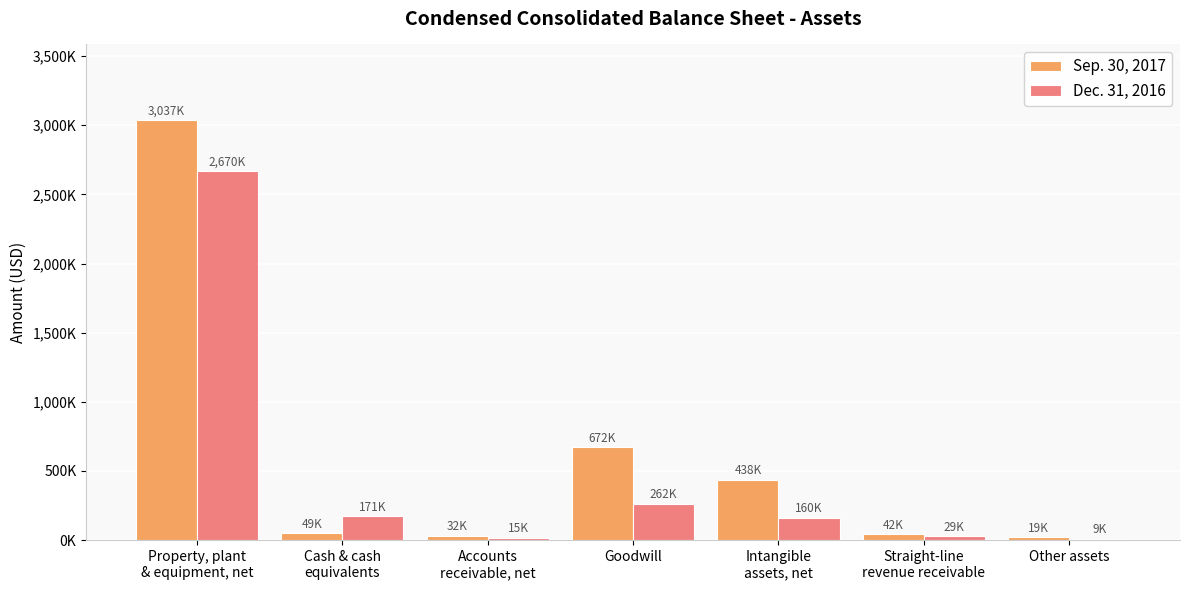

What are all the series names shown in the legend?

Sep. 30, 2017, Dec. 31, 2016